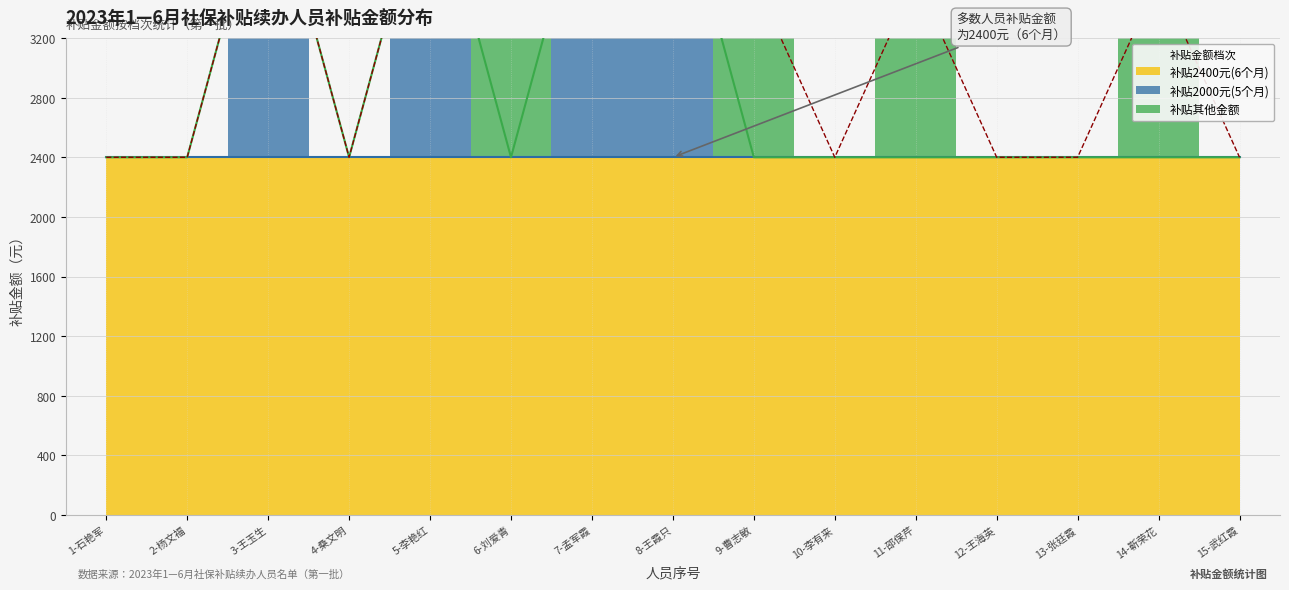

Reading left to right, extract all data points from this chart.

补贴金额2400: 1-石艳军=2400	2-杨文福=2400	3-王玉生=2400	4-桑文明=2400	5-李艳红=2400	6-刘爱青=2400	7-孟军霞=2400	8-王霞只=2400	9-曹志敏=2400	10-李有来=2400	11-邵保芹=2400	12-王海英=2400	13-张廷霞=2400	14-靳荣花=2400	15-武红霞=2400
补贴金额2000: 1-石艳军=0	2-杨文福=0	3-王玉生=2000	4-桑文明=0	5-李艳红=2000	6-刘爱青=0	7-孟军霞=2000	8-王霞只=2000	9-曹志敏=0	10-李有来=0	11-邵保芹=0	12-王海英=0	13-张廷霞=0	14-靳荣花=0	15-武红霞=0
补贴金额其他: 1-石艳军=0	2-杨文福=0	3-王玉生=0	4-桑文明=0	5-李艳红=0	6-刘爱青=800	7-孟军霞=0	8-王霞只=0	9-曹志敏=1200	10-李有来=0	11-邵保芹=1200	12-王海英=0	13-张廷霞=0	14-靳荣花=1200	15-武红霞=0